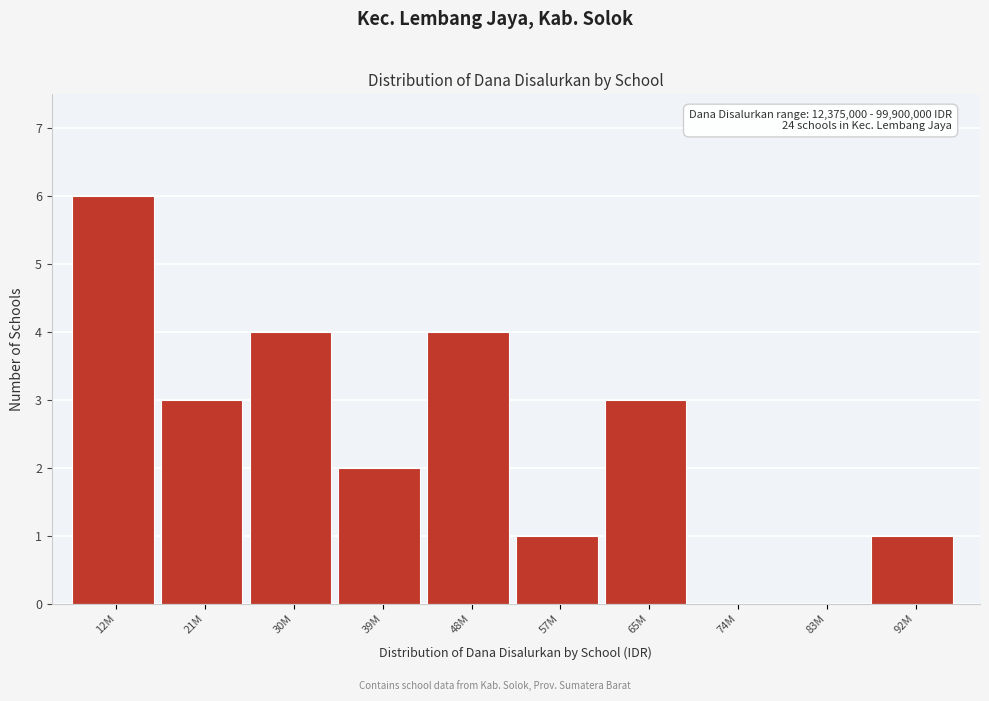

Reading left to right, extract all data points from this chart.

12M=6	21M=3	30M=4	39M=2	48M=4	57M=1	65M=3	74M=0	83M=0	92M=1